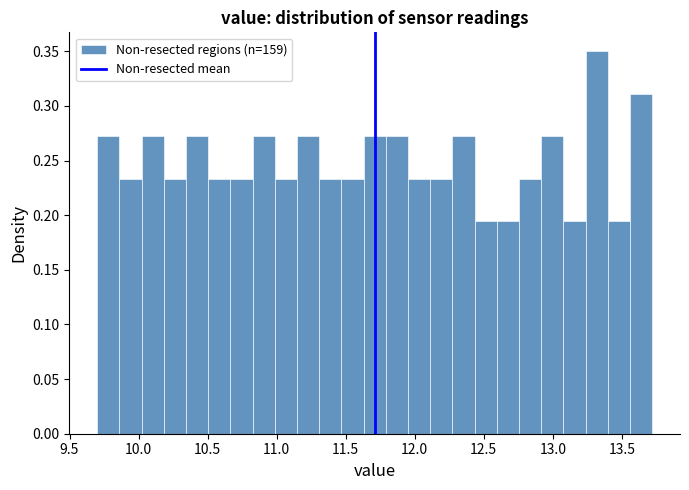

Around what value on the x-axis is the tallest bar? Give the approximate position of its centre, as read against the axis.

13.30